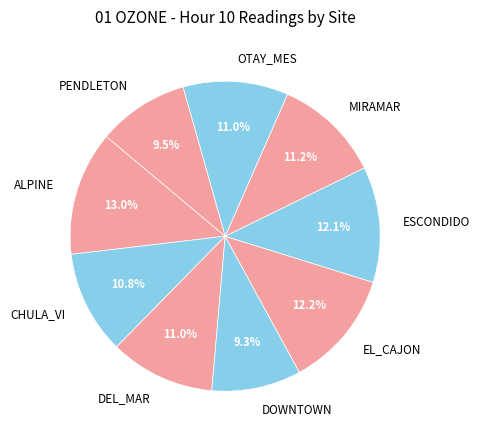

True or false: MIRAMAR accounts for 2% of the total.

False